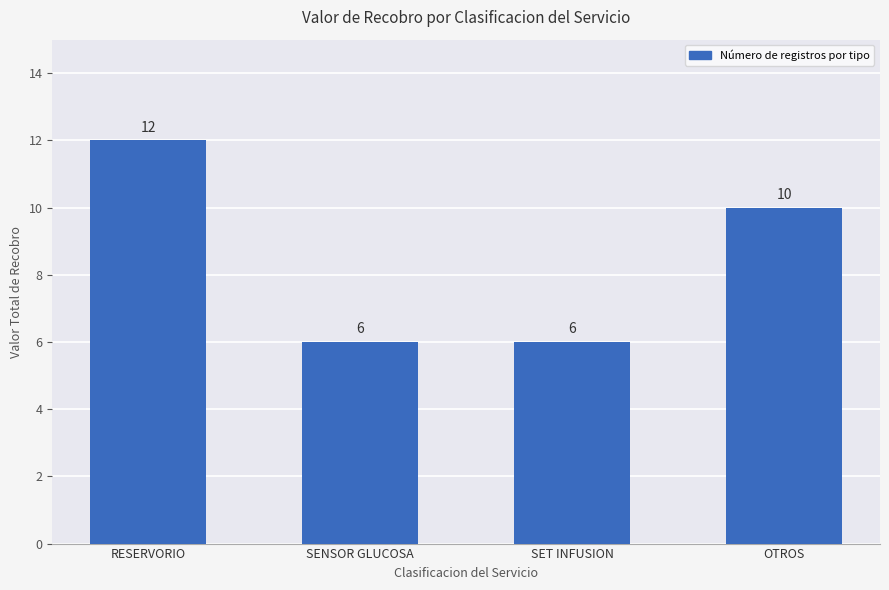

What is the sum of all values?

34